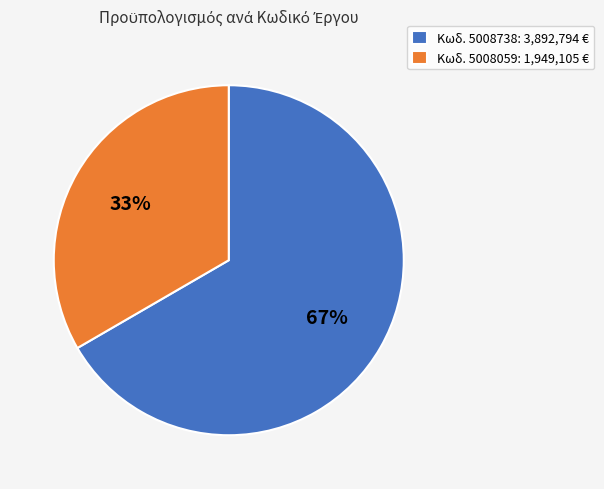

Is there any slice that represents more than half of the pie?

Yes